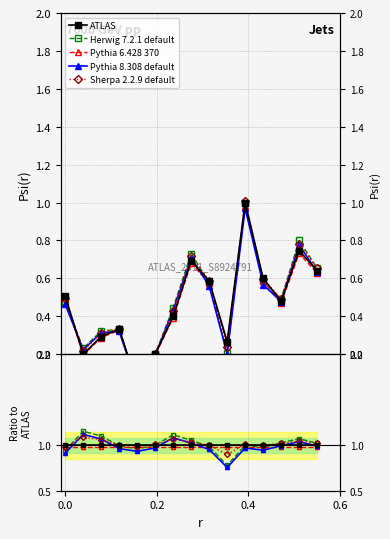

The Pythia 6.428 370 series shows 1.6 at 9. True or false?

False